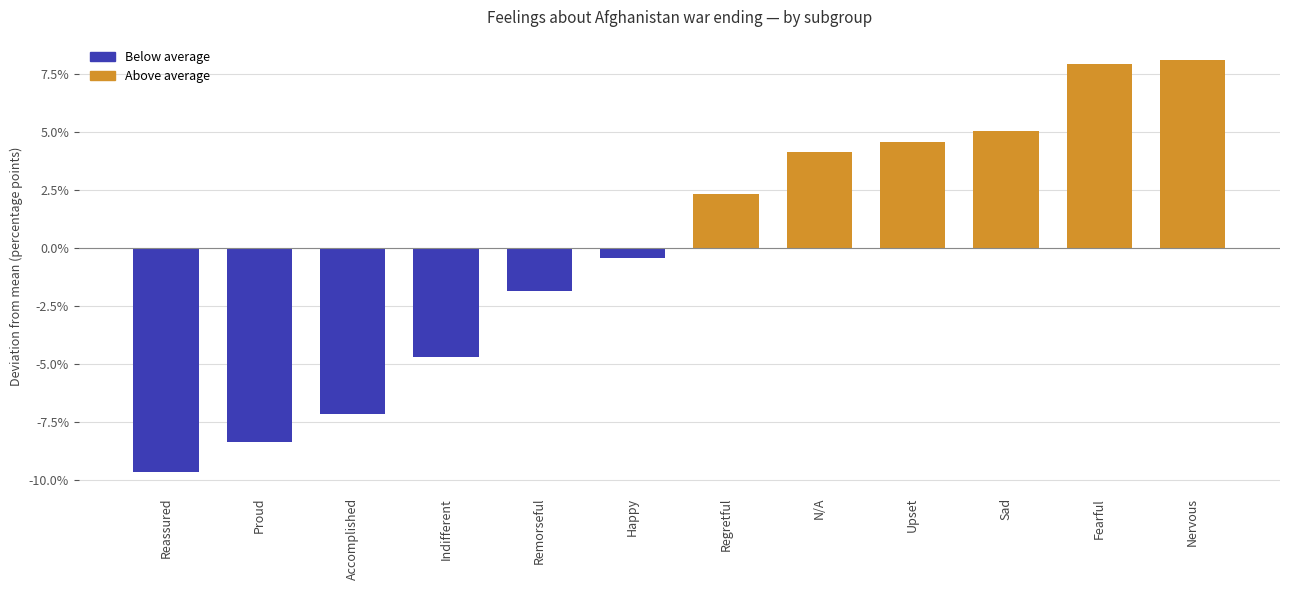

How many values are above zero?

6